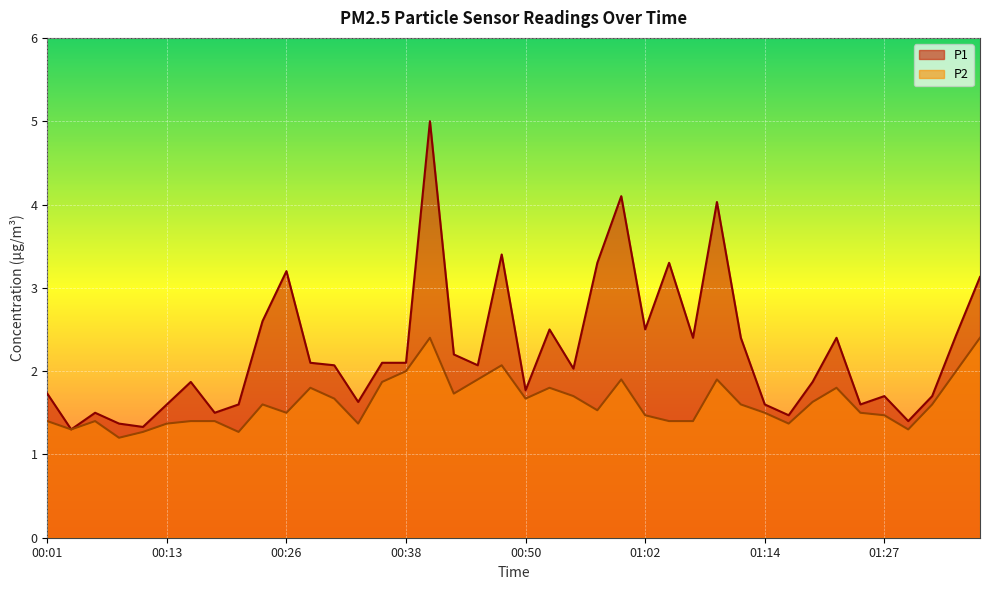

Between 01:02 and 00:21, which is larger?

01:02